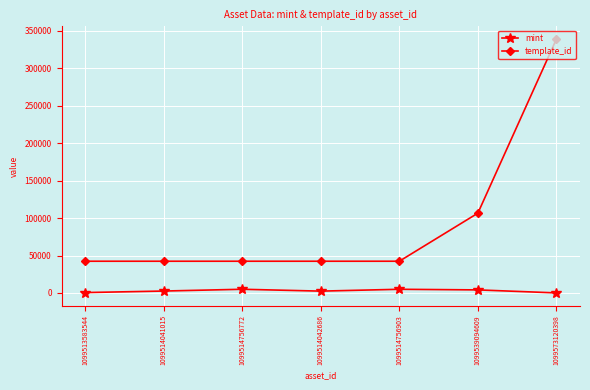

Rank the series by their average value, from lowest to highest.

mint, template_id